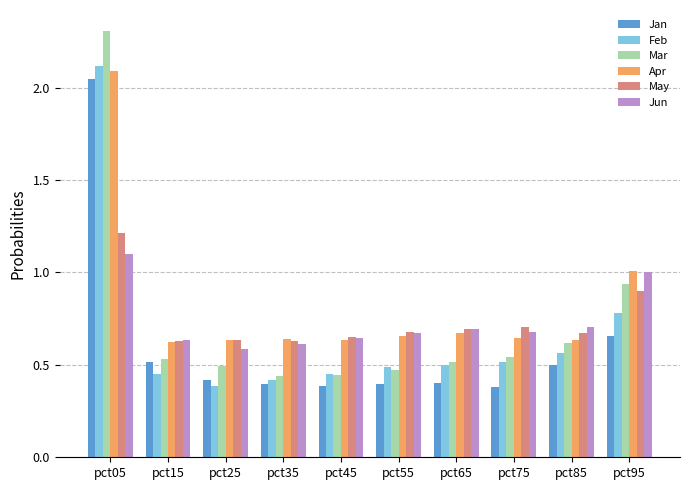

Does the chart contain any negative values?

No